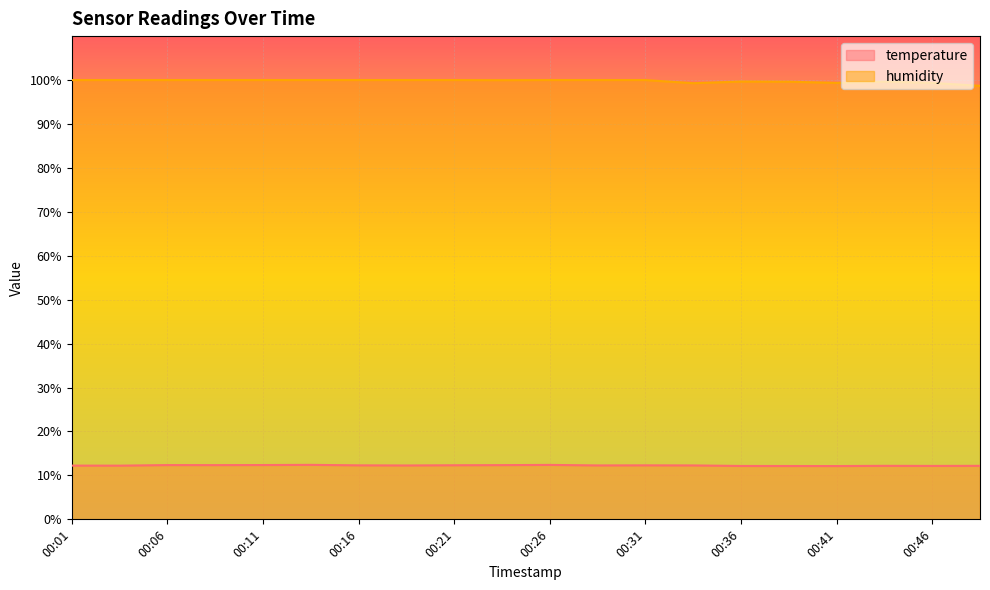

What is the value of the humidity point at the 6th from the left?

100.0